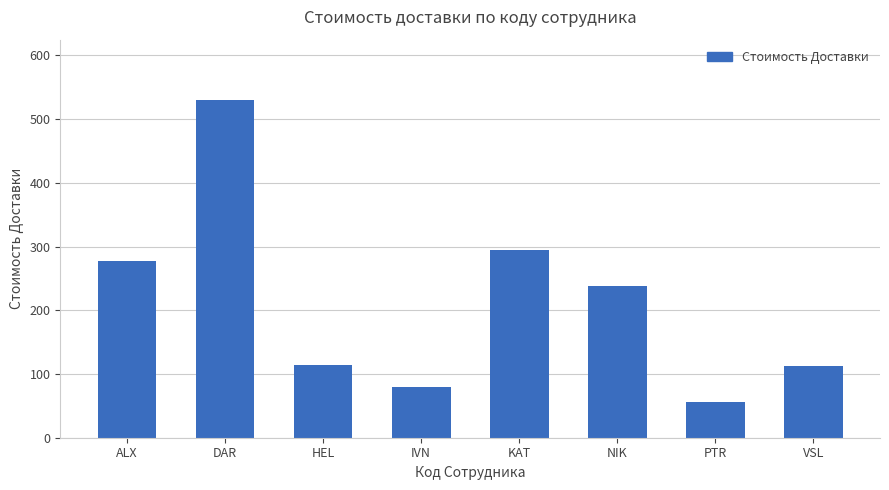

What is the ratio of the value at ALX to the value at NIK?

1.2